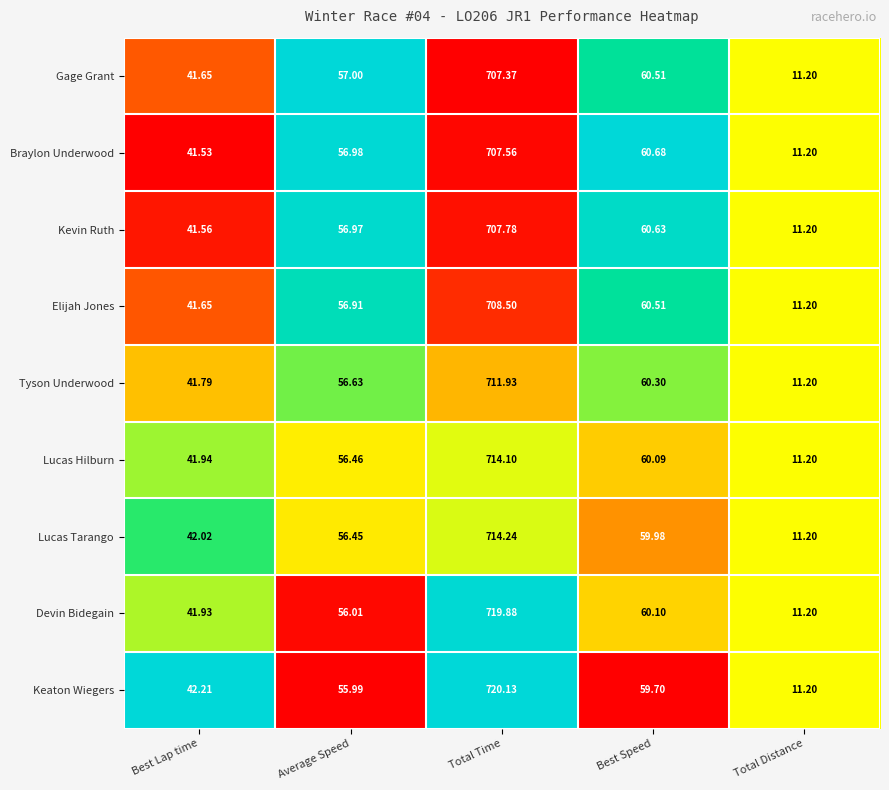

At Total Time, list the series in order from largest to smallest.

Keaton Wiegers, Devin Bidegain, Lucas Tarango, Lucas Hilburn, Tyson Underwood, Elijah Jones, Kevin Ruth, Braylon Underwood, Gage Grant